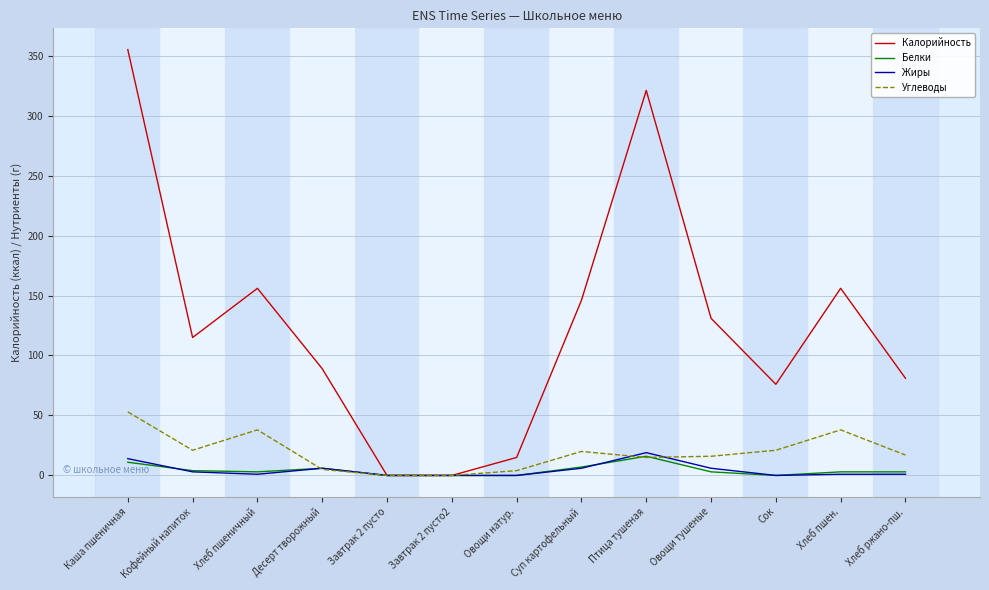

Read the Калорийность value at Каша пшеничная.

355